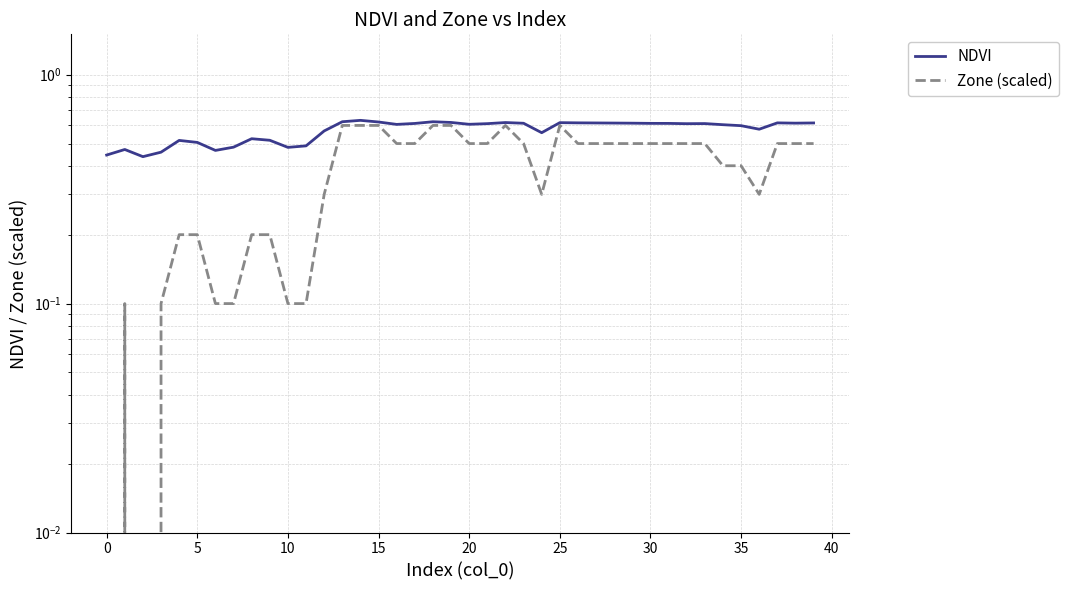

Is the value of Zone (scaled) at 25 greater than the value of NDVI at 5?

No